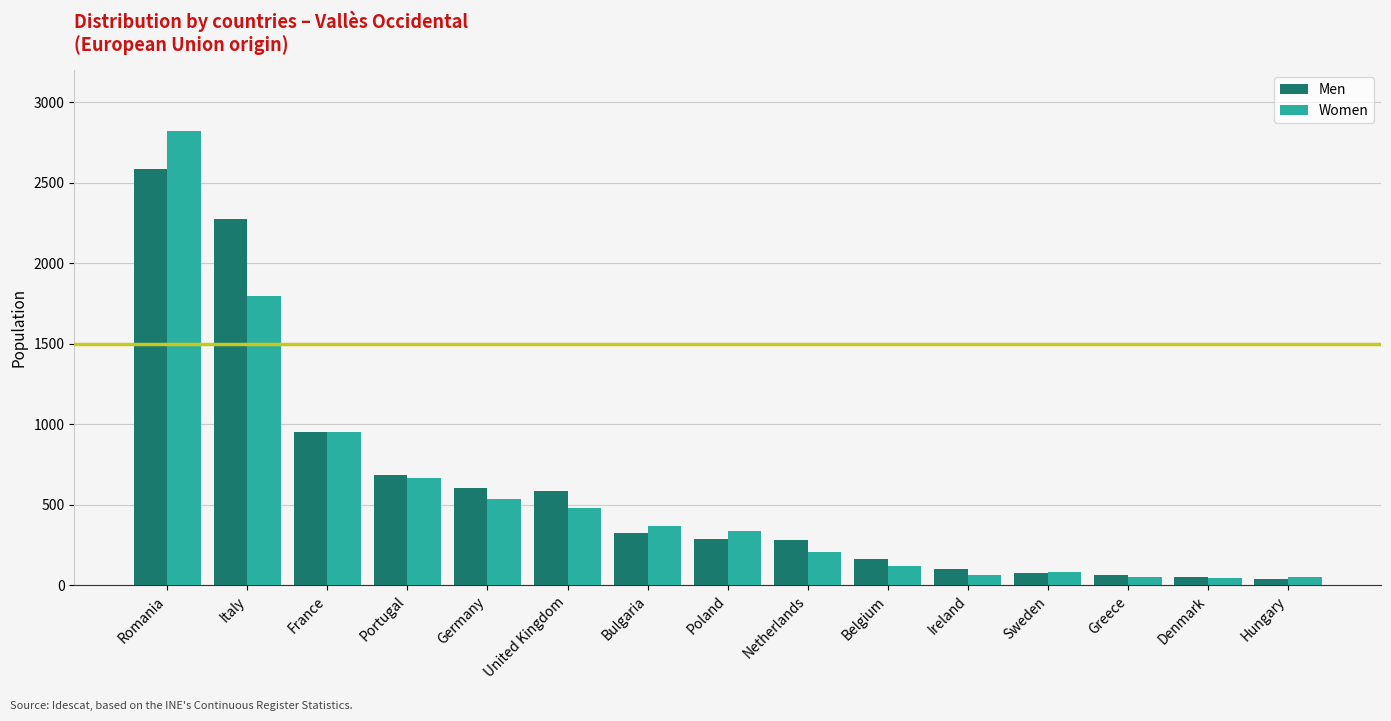

What is the total value across all series at Sweden?

160